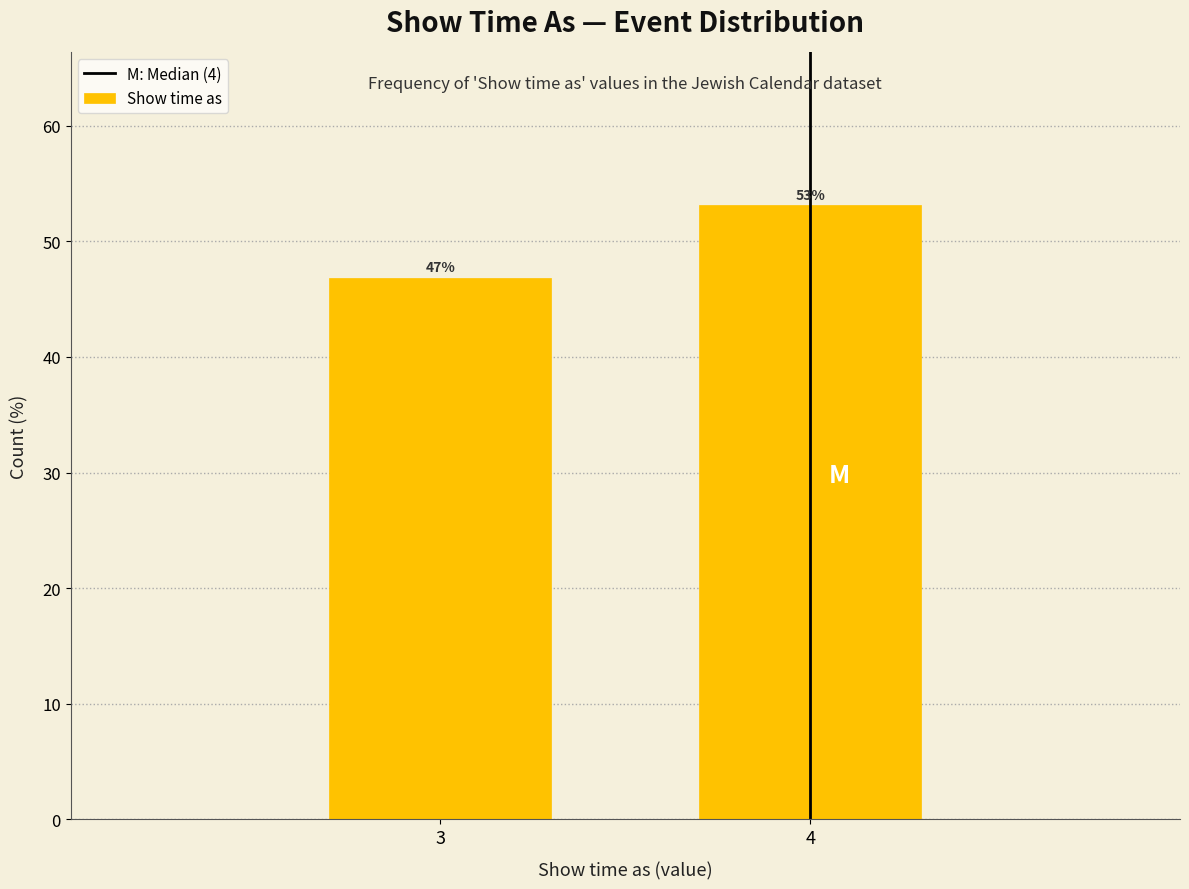

Between 3 and 4, which is larger?

4